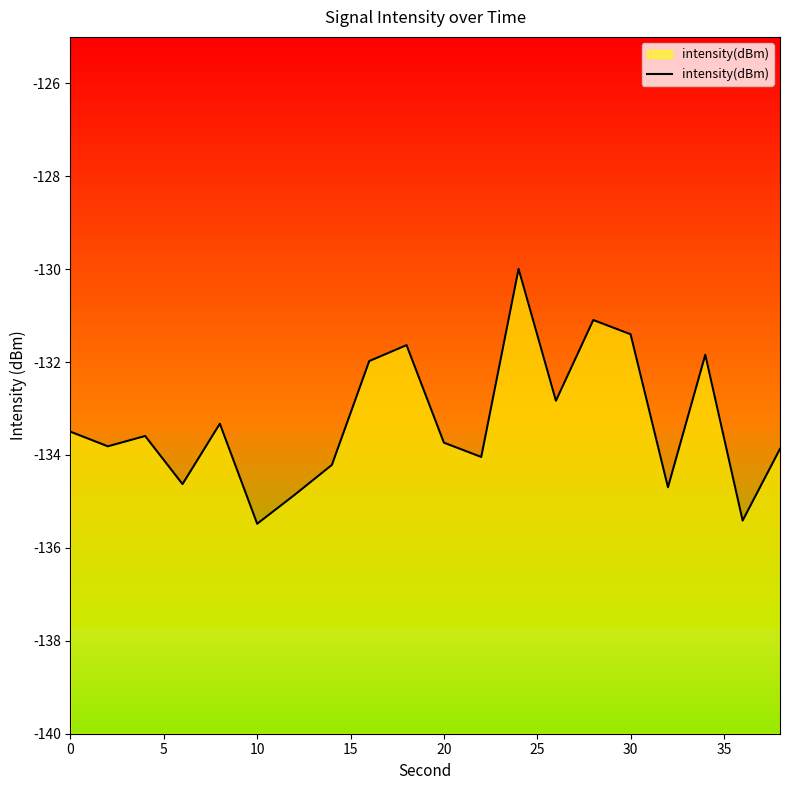

Reading left to right, transcribe all the data shown in this chart.

-133.5	-133.8	-133.6	-134.6	-133.3	-135.5	-134.9	-134.2	-132.0	-131.6	-133.7	-134.0	-130.0	-132.8	-131.1	-131.4	-134.7	-131.8	-135.4	-133.9